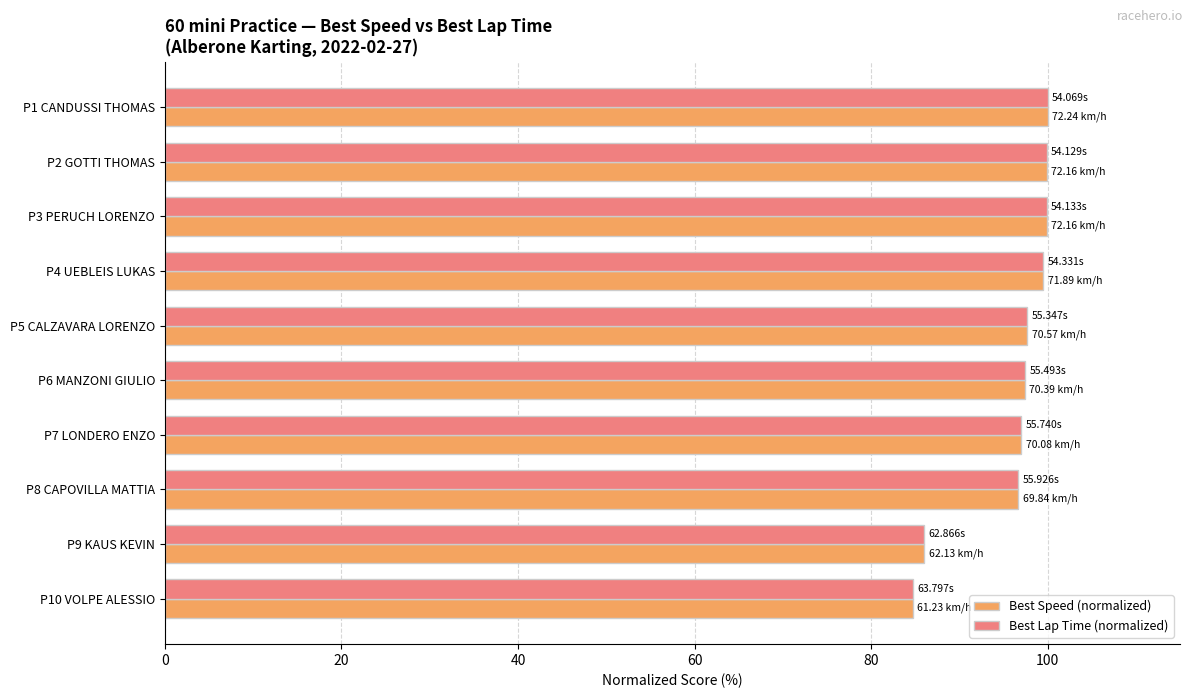

Which series has the widest spread of values?

Best Speed (normalized)